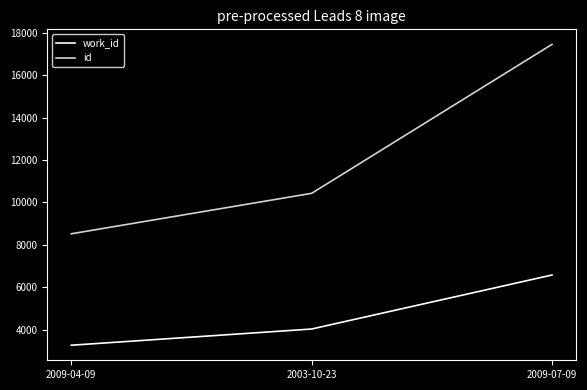

Reading left to right, what are all the values shown in this chart?

work_id: 2009-04-09=3259	2003-10-23=4024	2009-07-09=6572
id: 2009-04-09=8517	2003-10-23=10426	2009-07-09=17454